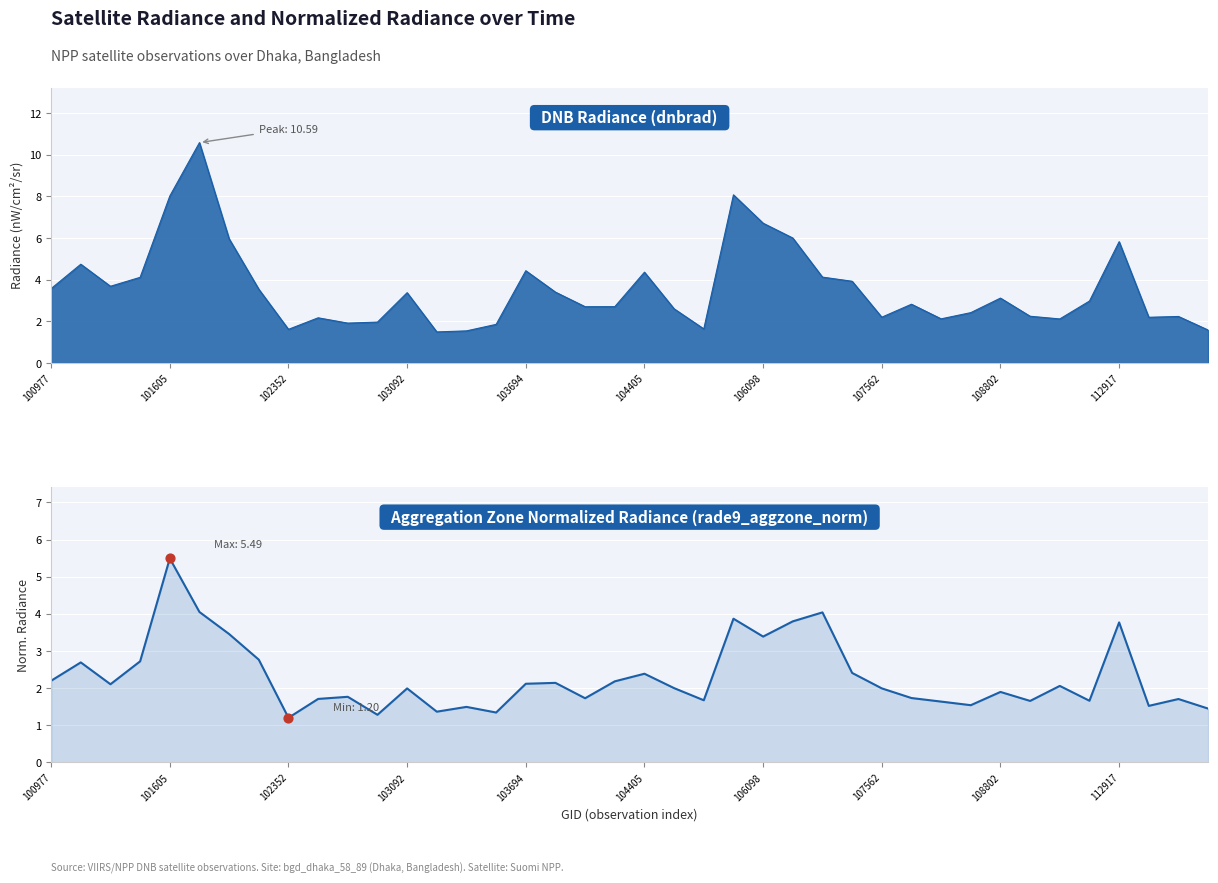

What is the change in value from 12 to 29?

-0.3